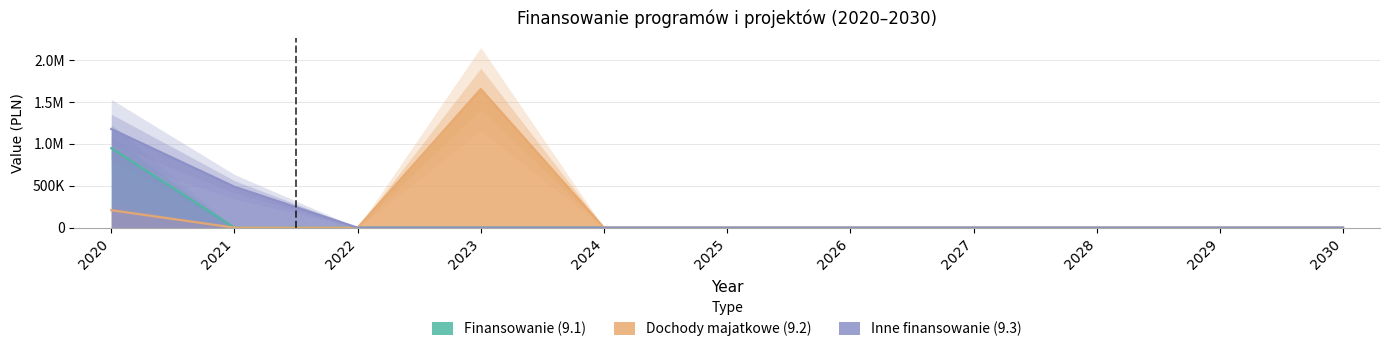

True or false: Finansowanie (9.1) and Dochody majatkowe (9.2) intersect in this chart.

False